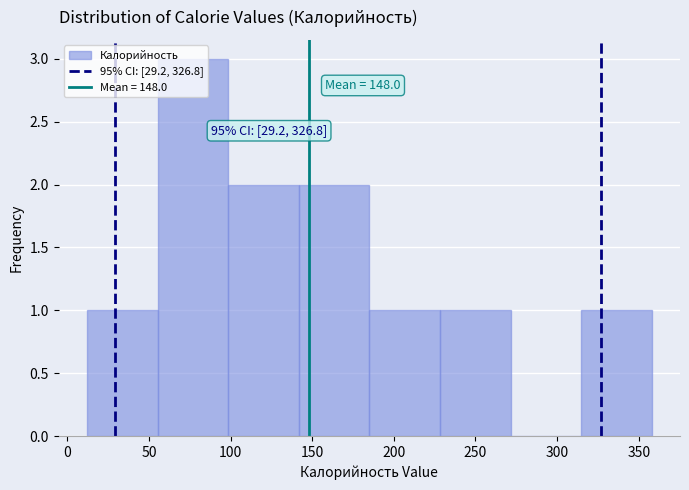

Over which range of the x-axis is the bar tallest?

55 to 100